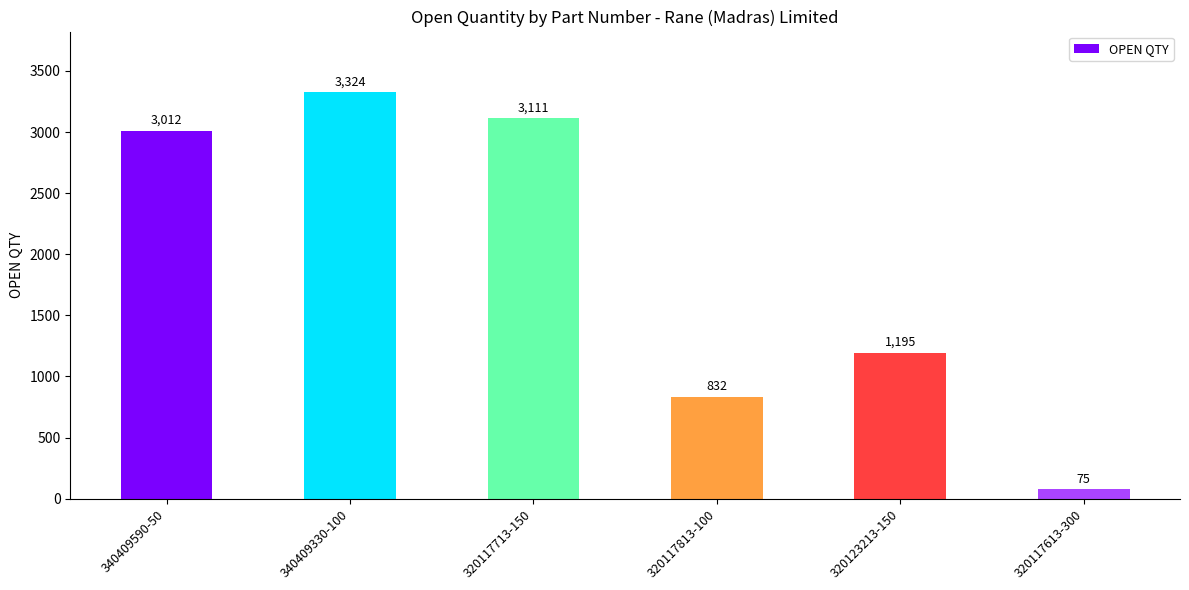

Does the chart contain any negative values?

No